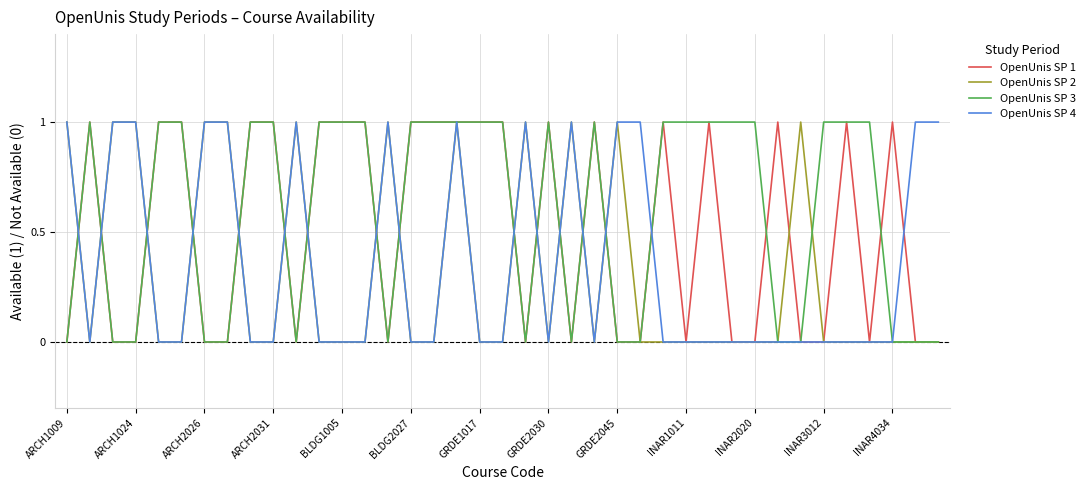

Rank the series by their average value, from highest to lowest.

OpenUnis SP 3, OpenUnis SP 1, OpenUnis SP 4, OpenUnis SP 2